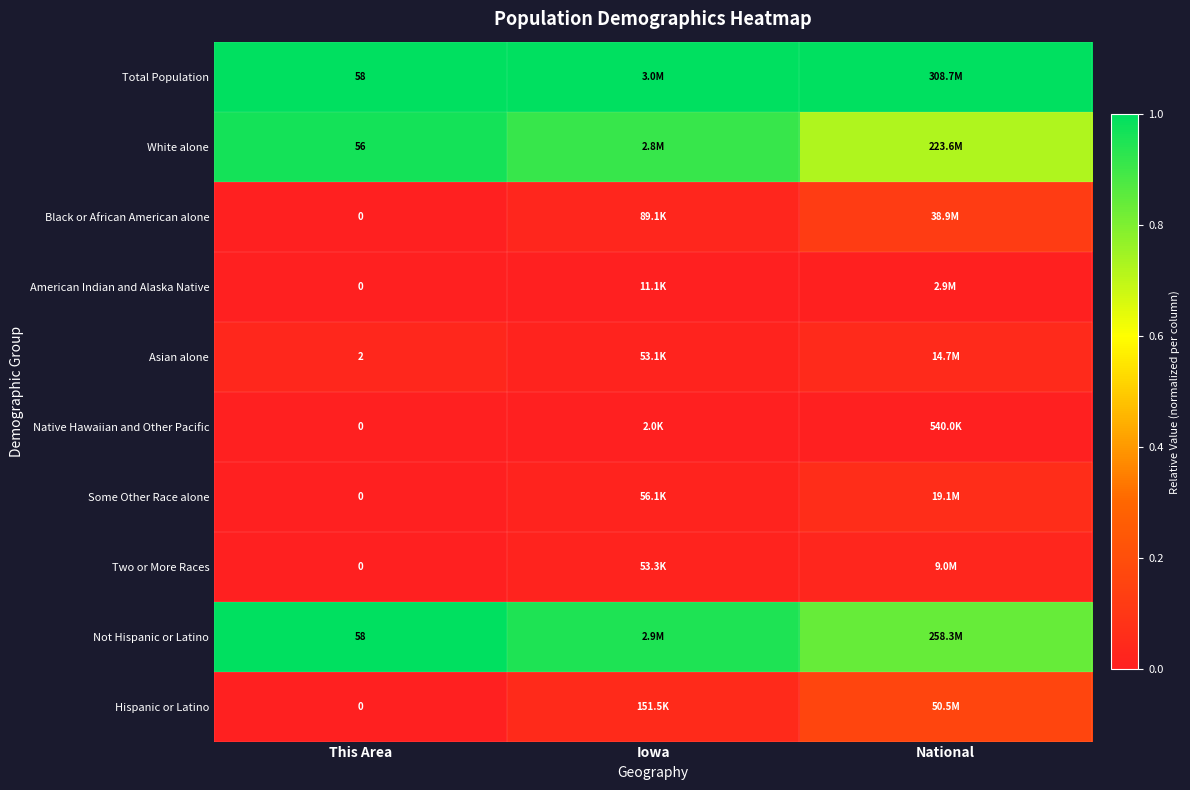

What is the maximum value shown in the chart?

1.0